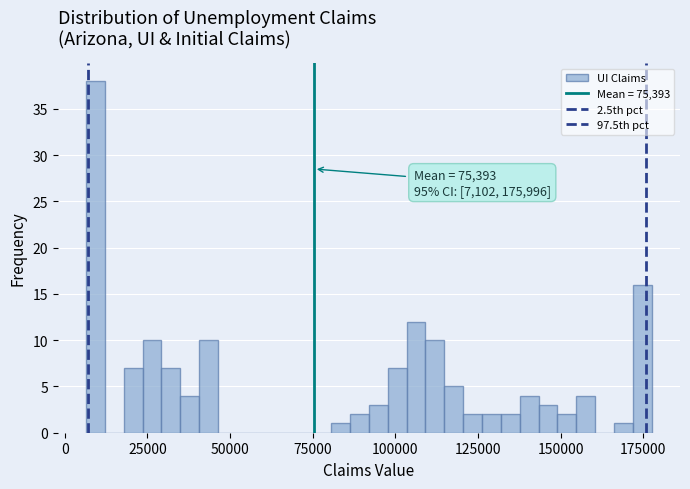

Read against the x-axis, roughly where is the centre of the tallest bar?

10000